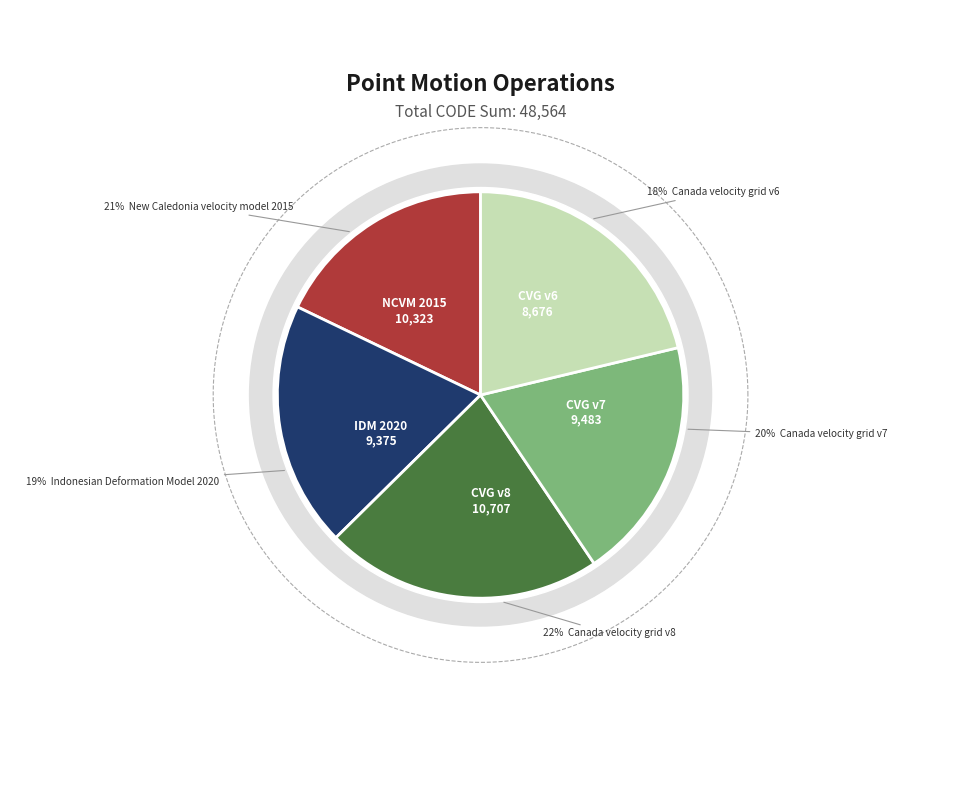

Is the sum of Canada velocity grid v7 and New Caledonia velocity model 2015 greater than half?

No